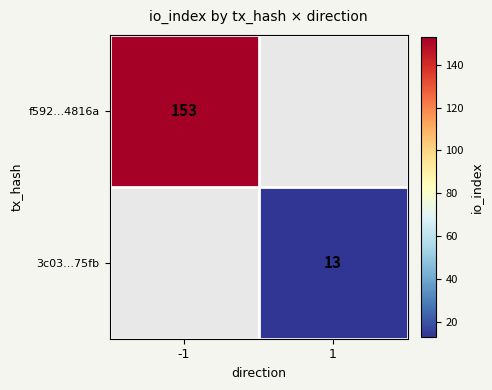

The value of 3c03...75fb at 1 is 4.4. True or false?

False